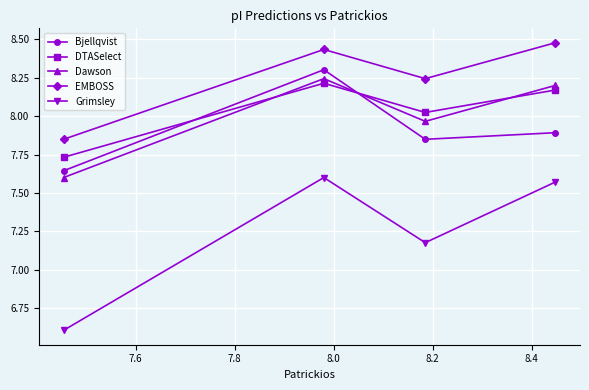

How many Grimsley values are between 7 and 8?

3